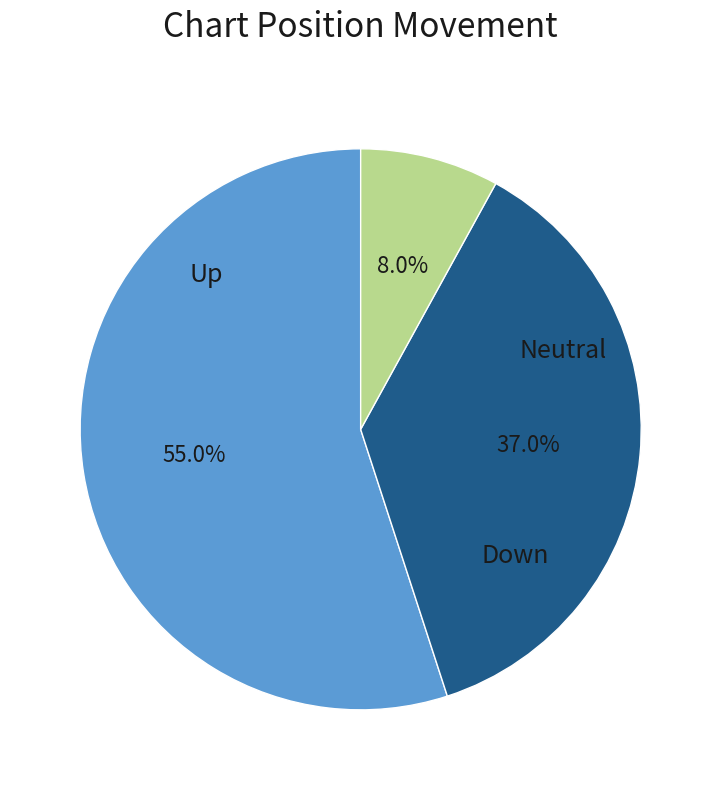

How many segments does this pie chart have?

3